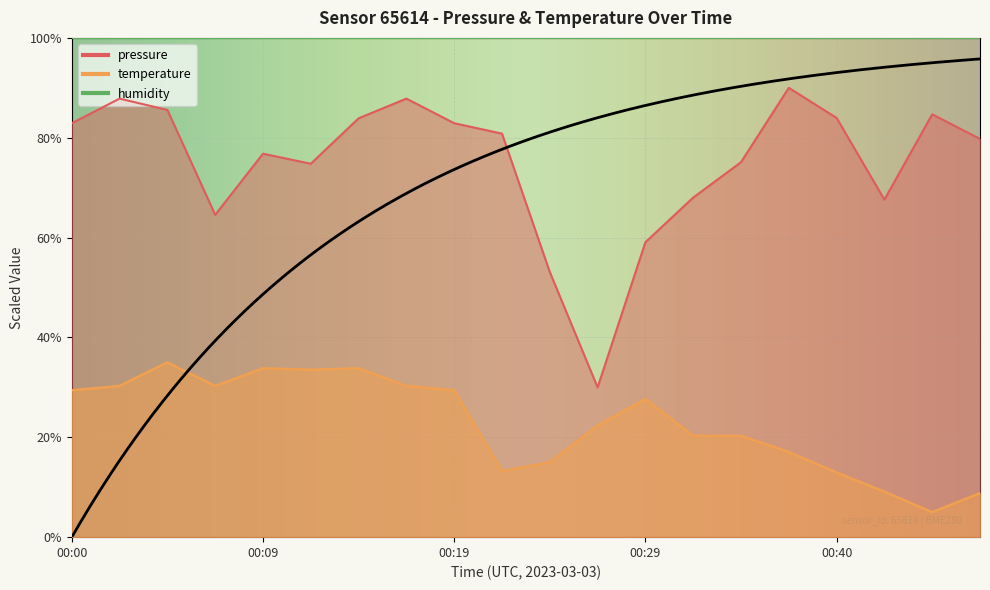

What is the difference between the pressure values at 00:22 and 00:40?

3.1